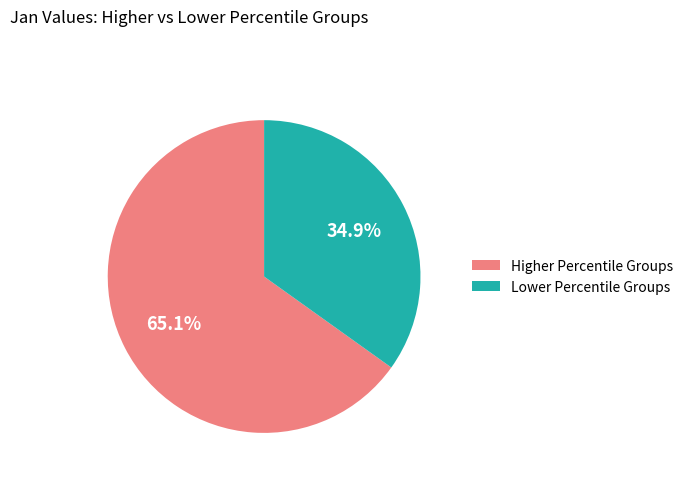

Approximately how many times larger is the value at Lower Percentile Groups compared to Higher Percentile Groups?

0.5